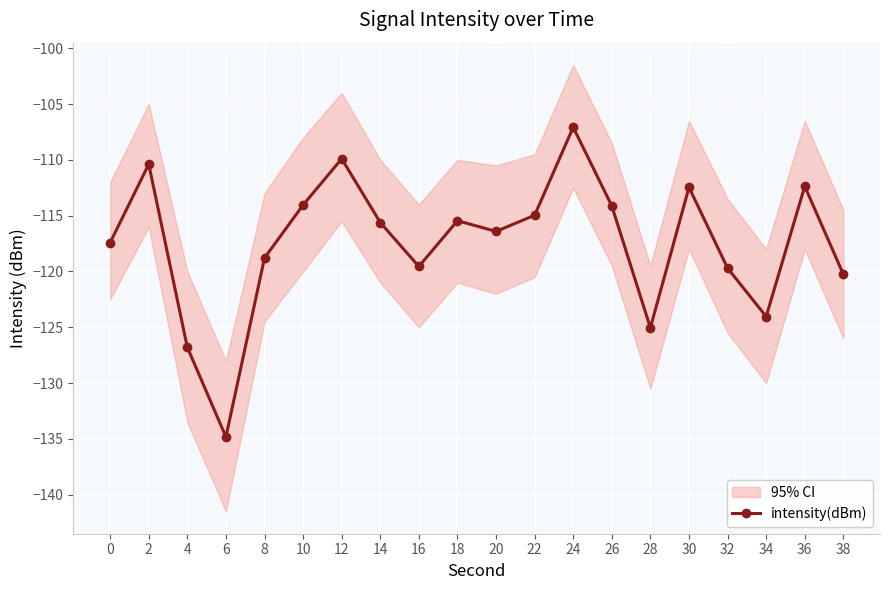

True or false: the data shows -212.6 at 28.

False